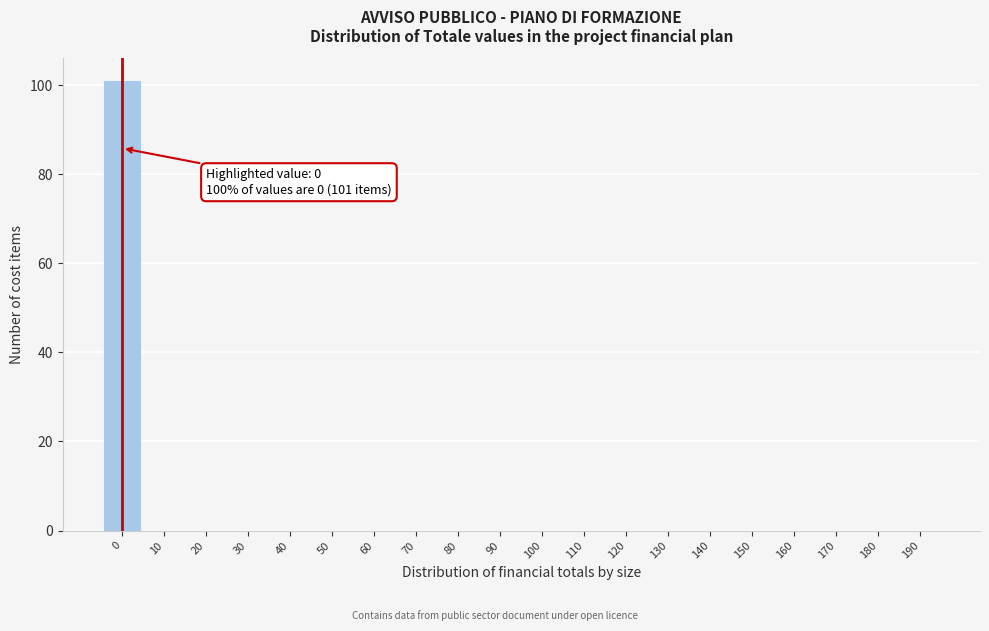

Reading left to right, transcribe all the data shown in this chart.

0=101	10=0	20=0	30=0	40=0	50=0	60=0	70=0	80=0	90=0	100=0	110=0	120=0	130=0	140=0	150=0	160=0	170=0	180=0	190=0